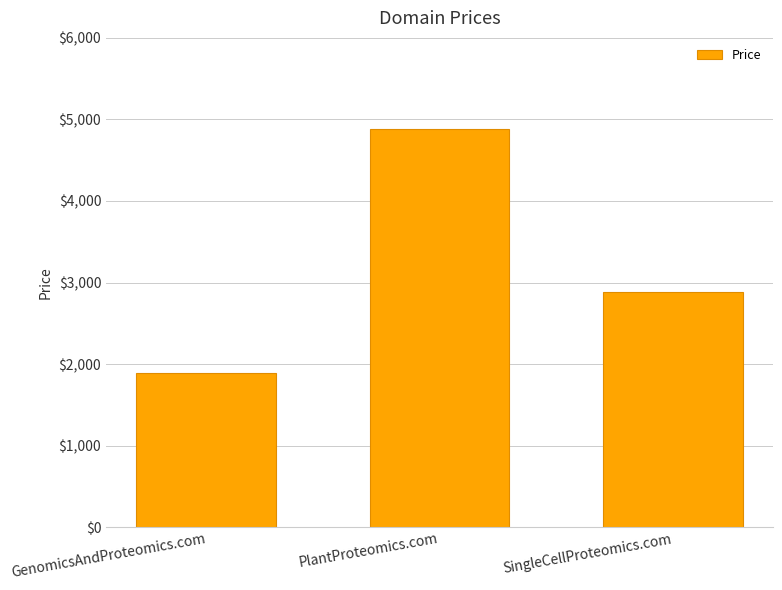

List the labels in order of value, smallest first.

GenomicsAndProteomics.com, SingleCellProteomics.com, PlantProteomics.com